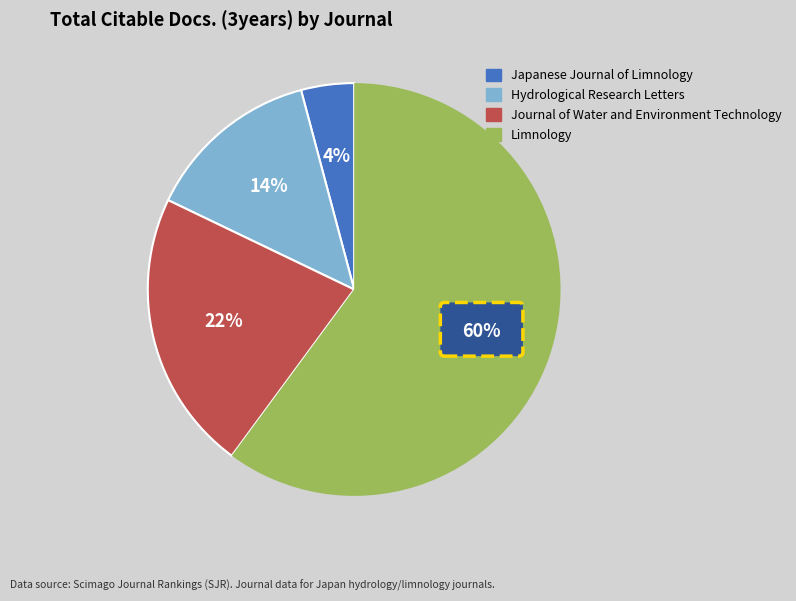

Rank the categories by value from lowest to highest.

Japanese Journal of Limnology, Hydrological Research Letters, Journal of Water and Environment Technology, Limnology